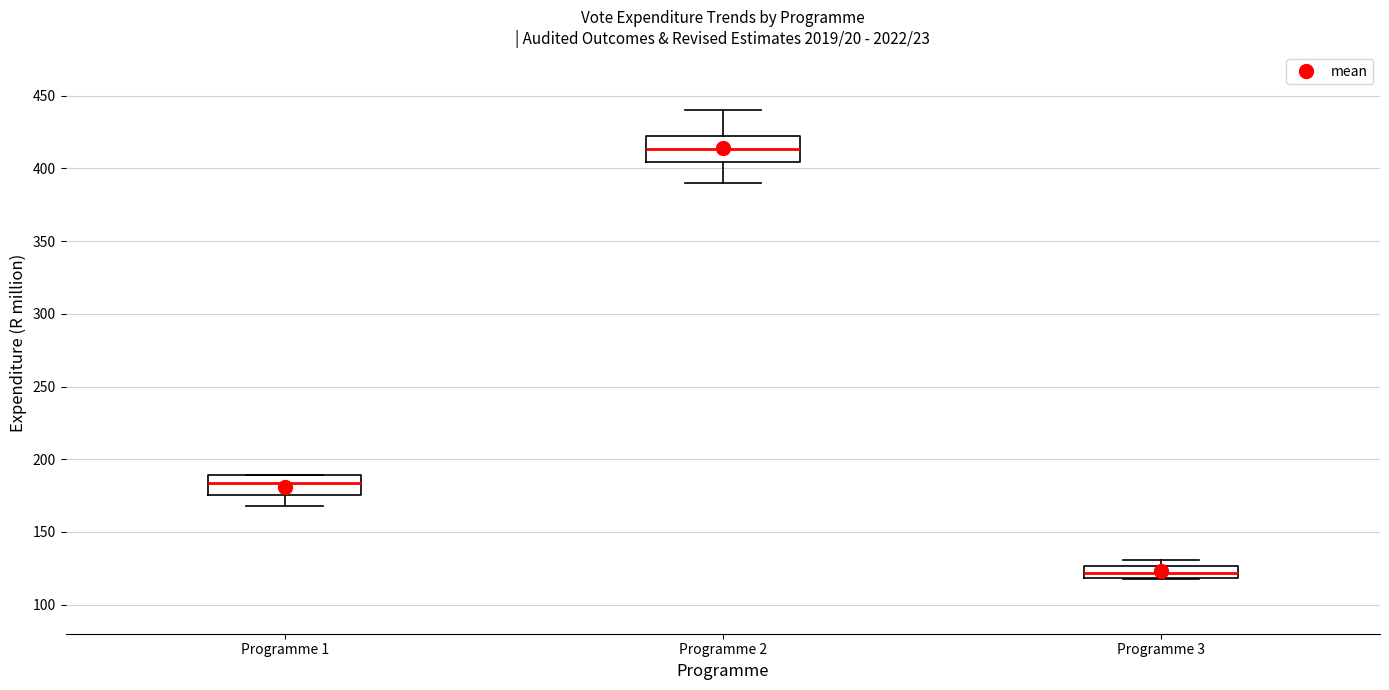

Where is the upper edge of the box for Programme 3 on the y-axis? The values are not printed on the chart, so give them approximately, as read against the axis.

125